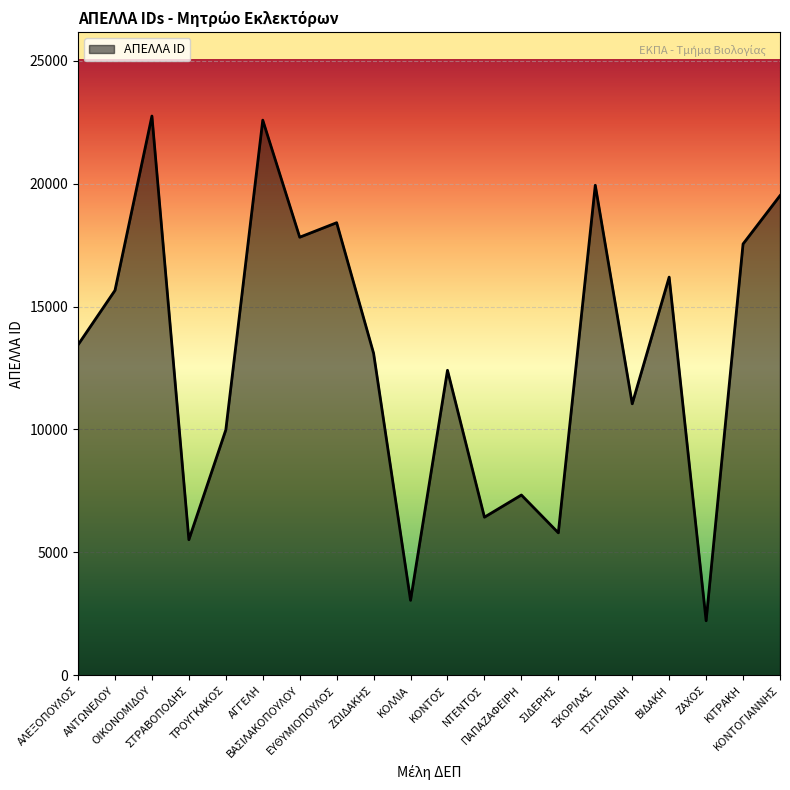

What is the difference between the maximum and minimum values?

20526